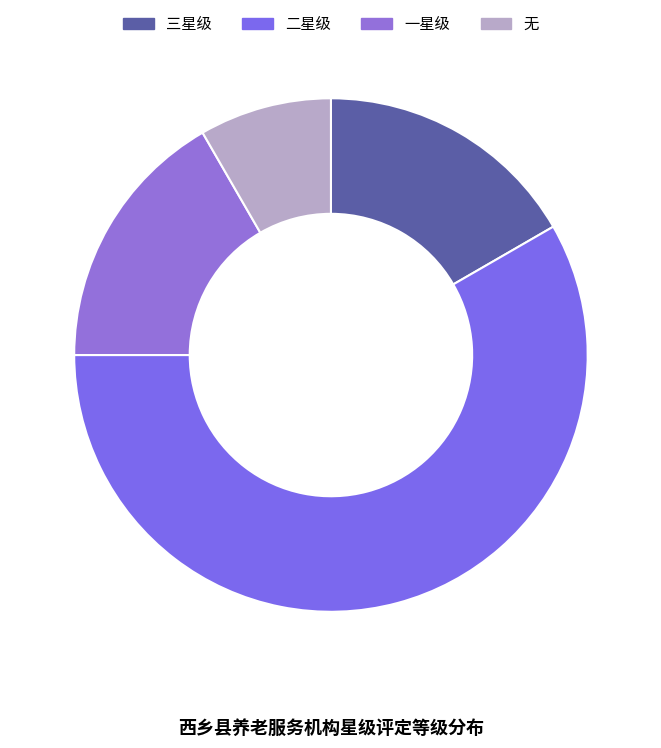

Count the number of slices in the pie.

4